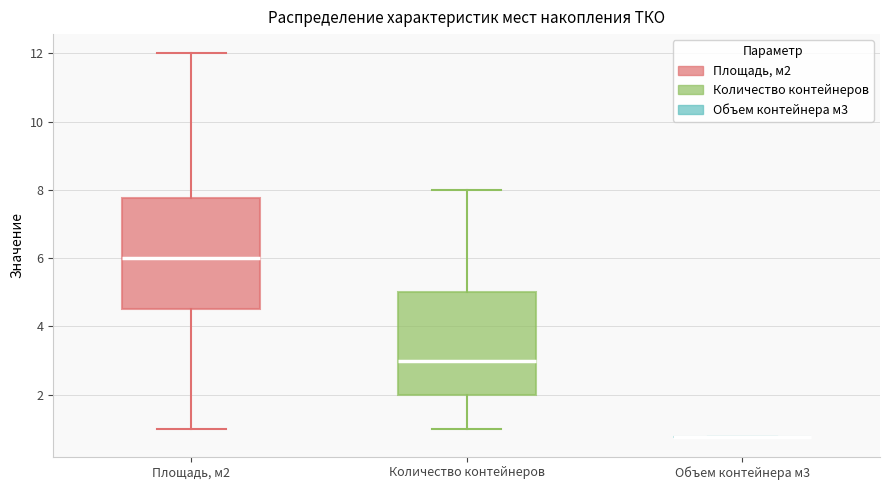

Which box is the tallest, from its lower edge to its upper edge?

Площадь, м2